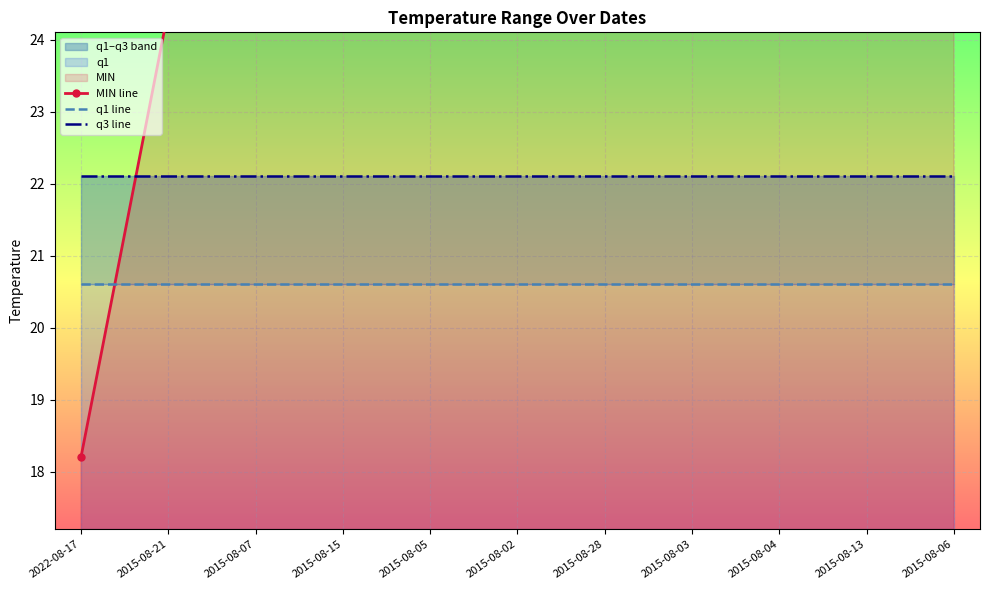

What is the label of the 10th point from the left?

2015-08-13